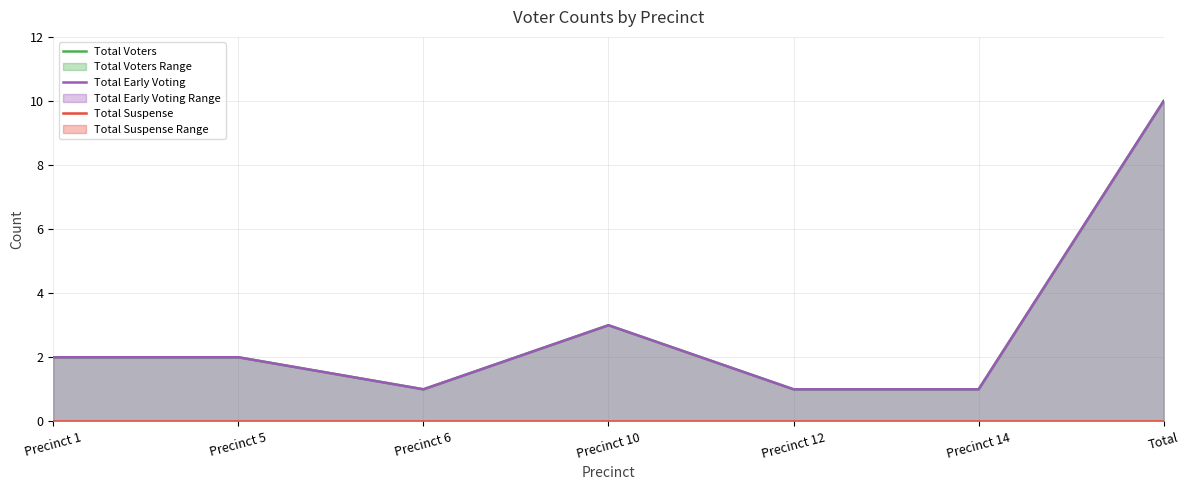

Reading left to right, extract all data points from this chart.

Total Voters: 2	2	1	3	1	1	10
Total Early Voting: 2	2	1	3	1	1	10
Total Suspense: 0	0	0	0	0	0	0